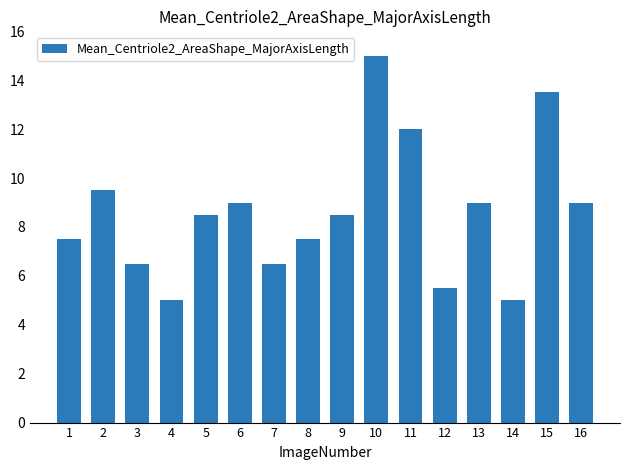

What is the smallest value displayed?

5.0